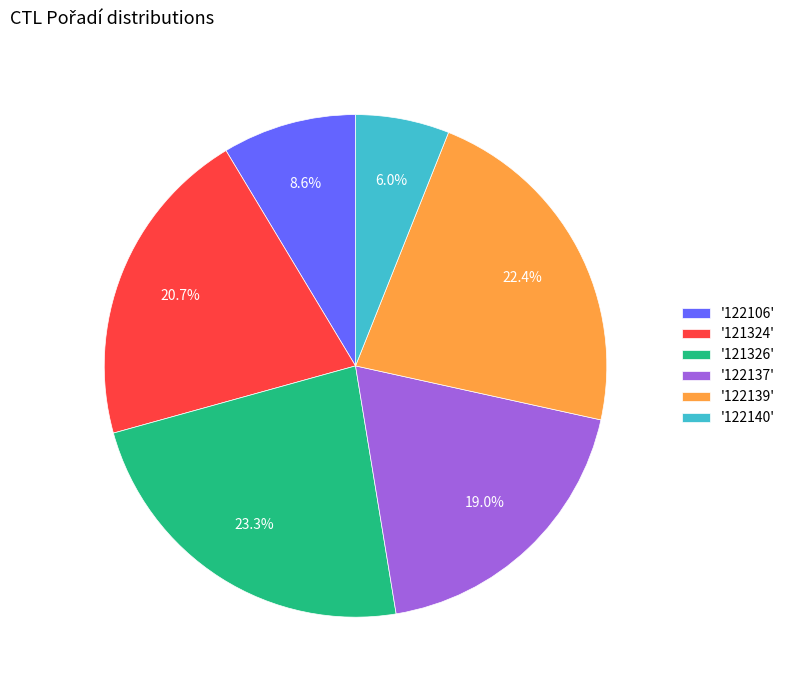

Does '122106' represent more than half of the total?

No